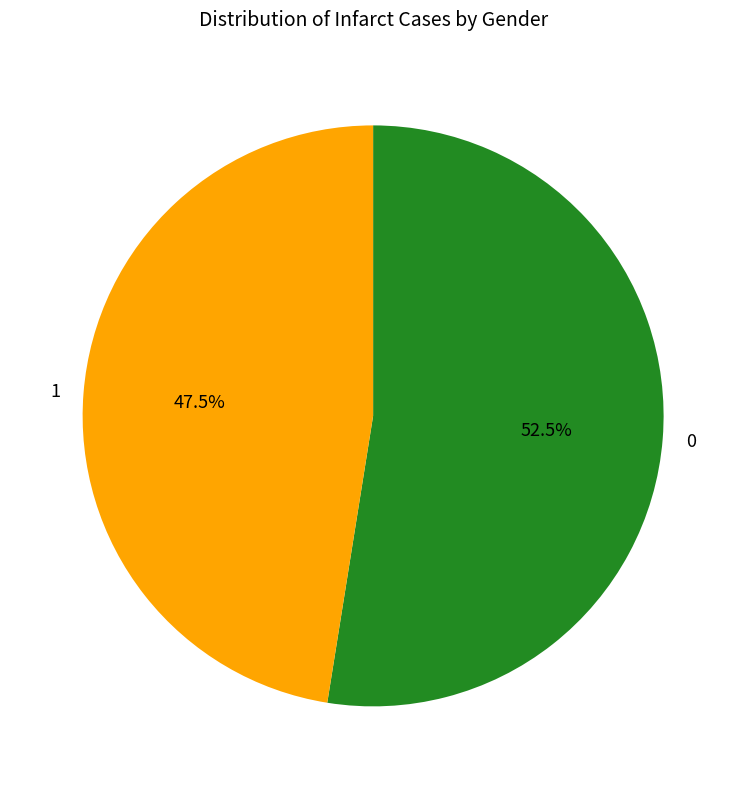

Approximately how many times larger is the value at 1 compared to 0?

0.9